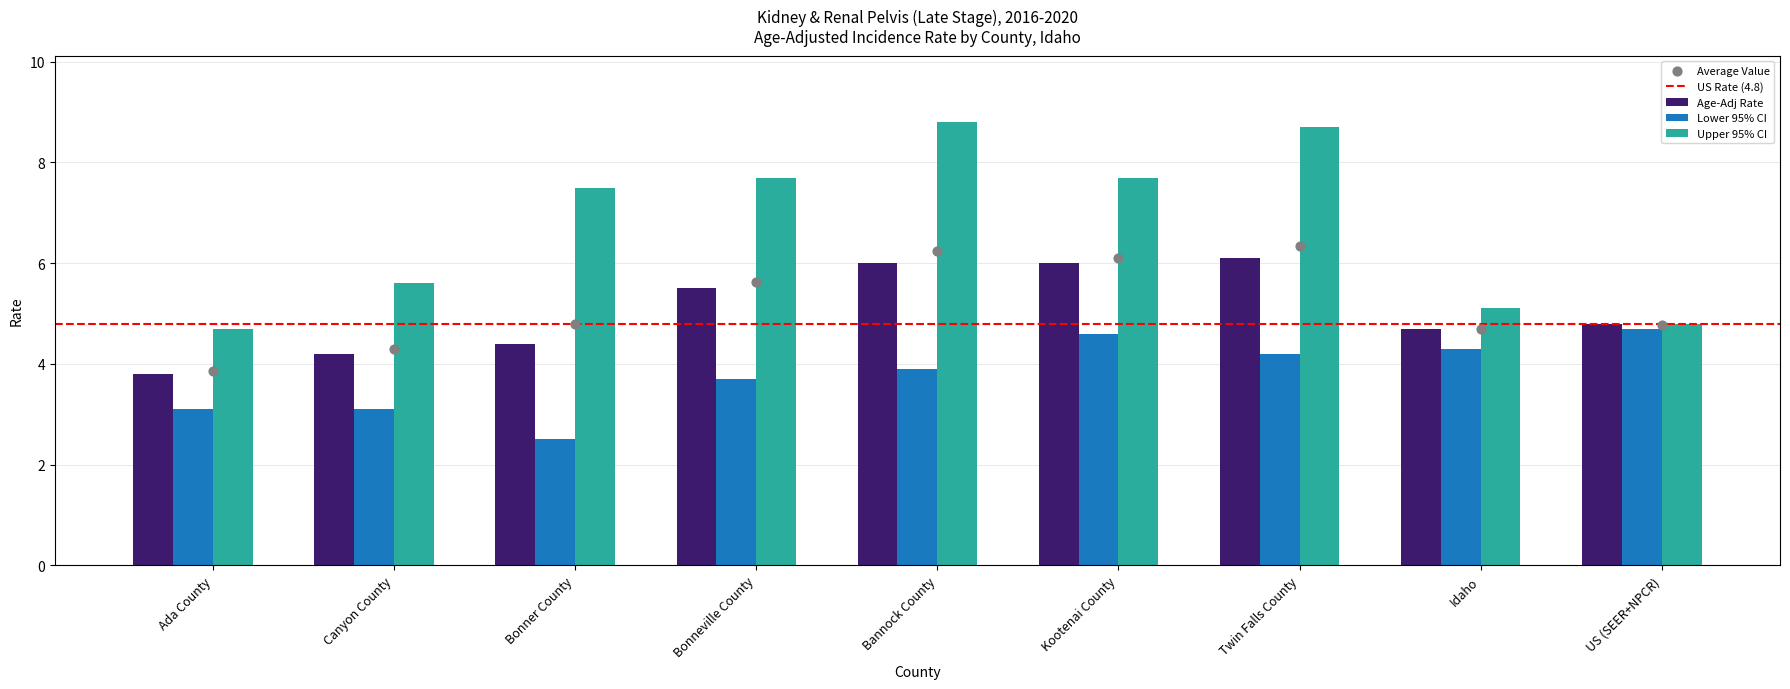

Which series contains the highest Y value?

Upper 95% CI